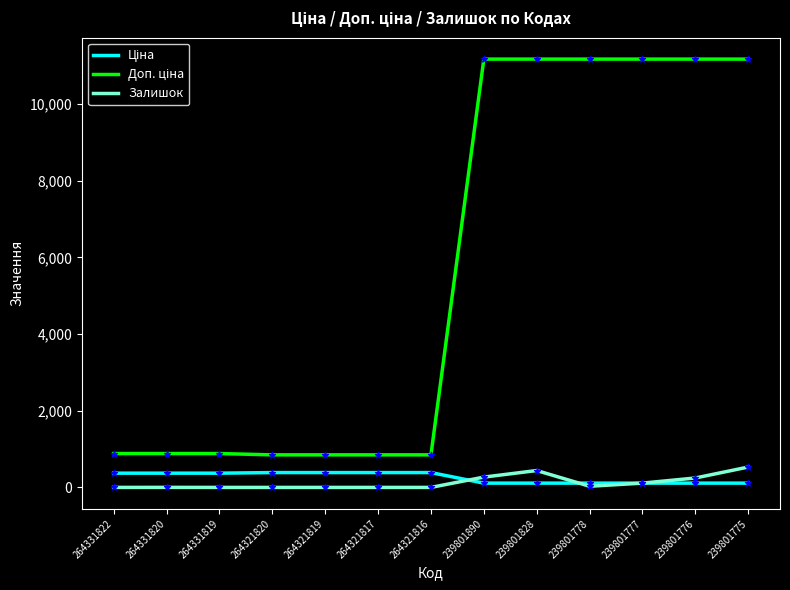

What is the spread (max minus min) of values at 264321817?

849.0